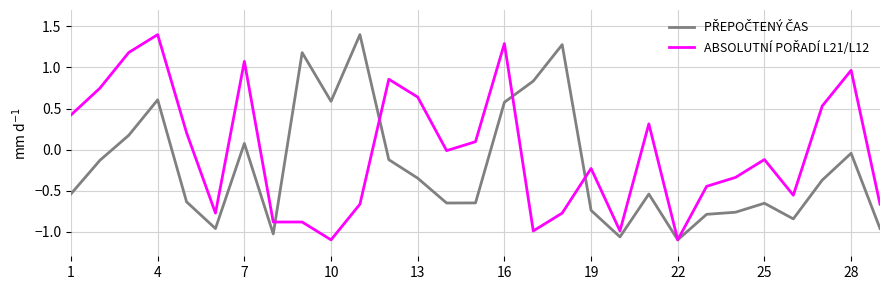

What is the maximum value shown in the chart?

1.4